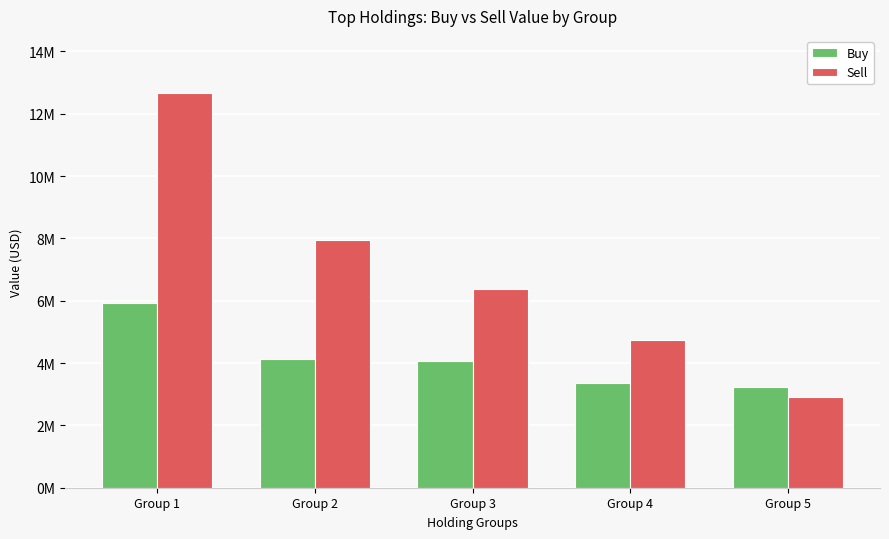

What are all the series names shown in the legend?

Buy, Sell